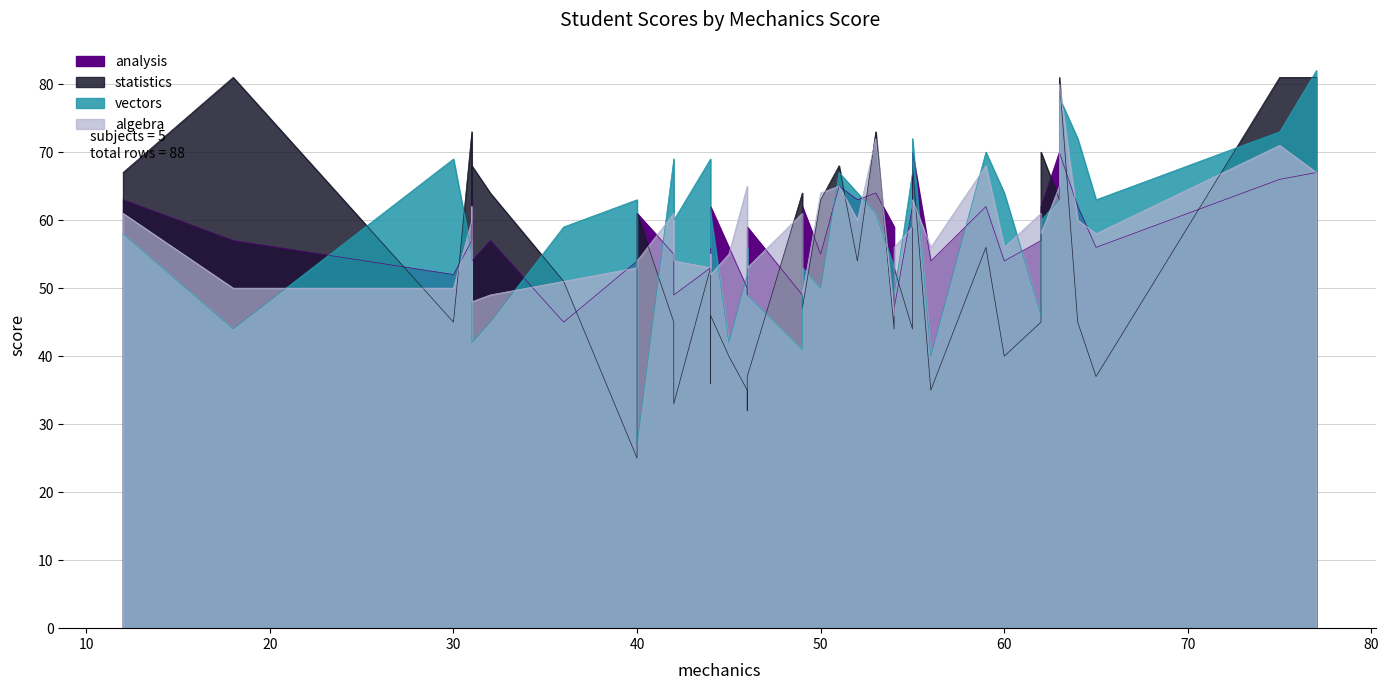

True or false: analysis and statistics intersect in this chart.

True